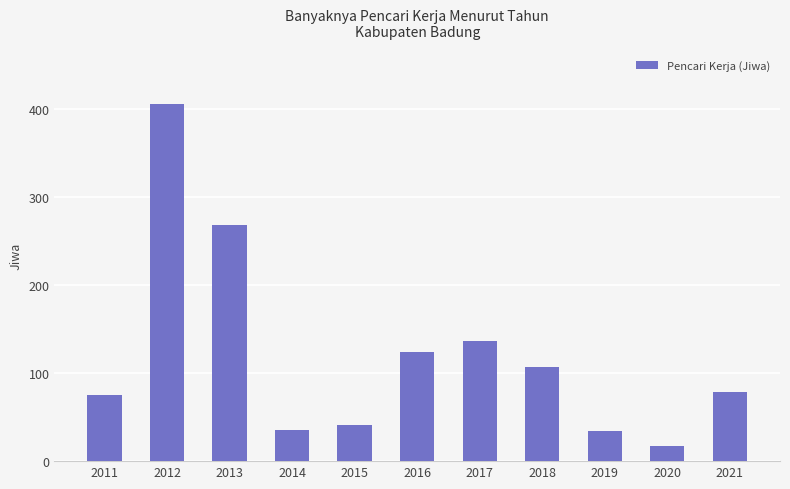

At which label is the value closest to 211?

2013